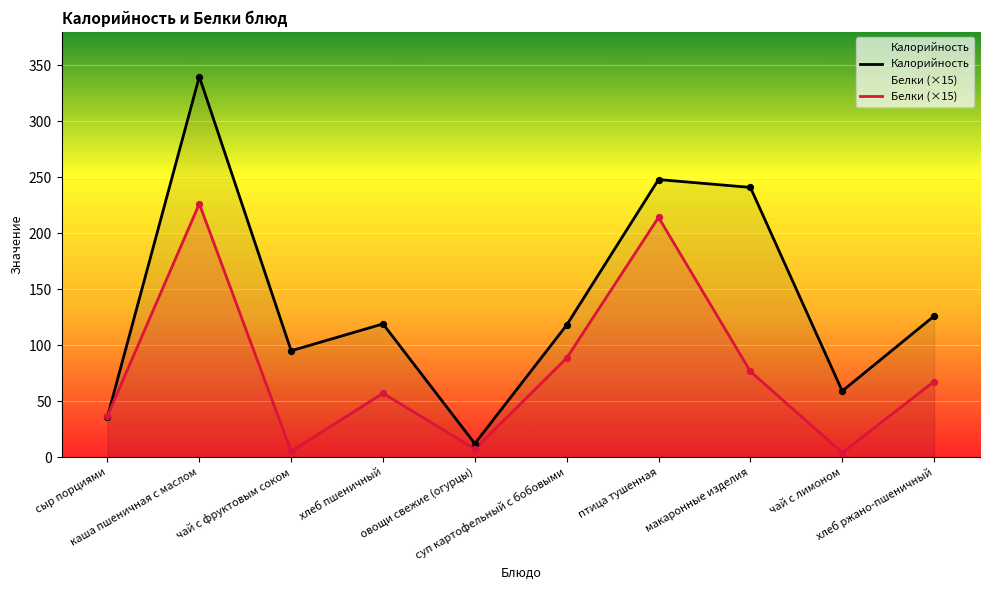

Which series has the widest spread of Y values?

Калорийность